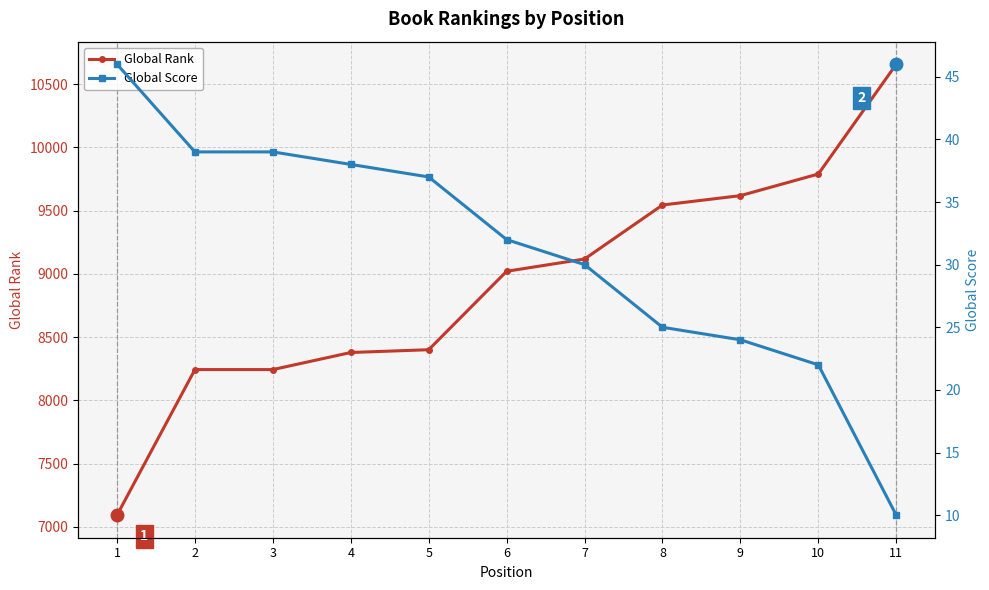

What is the total value across all series at 8?

9570